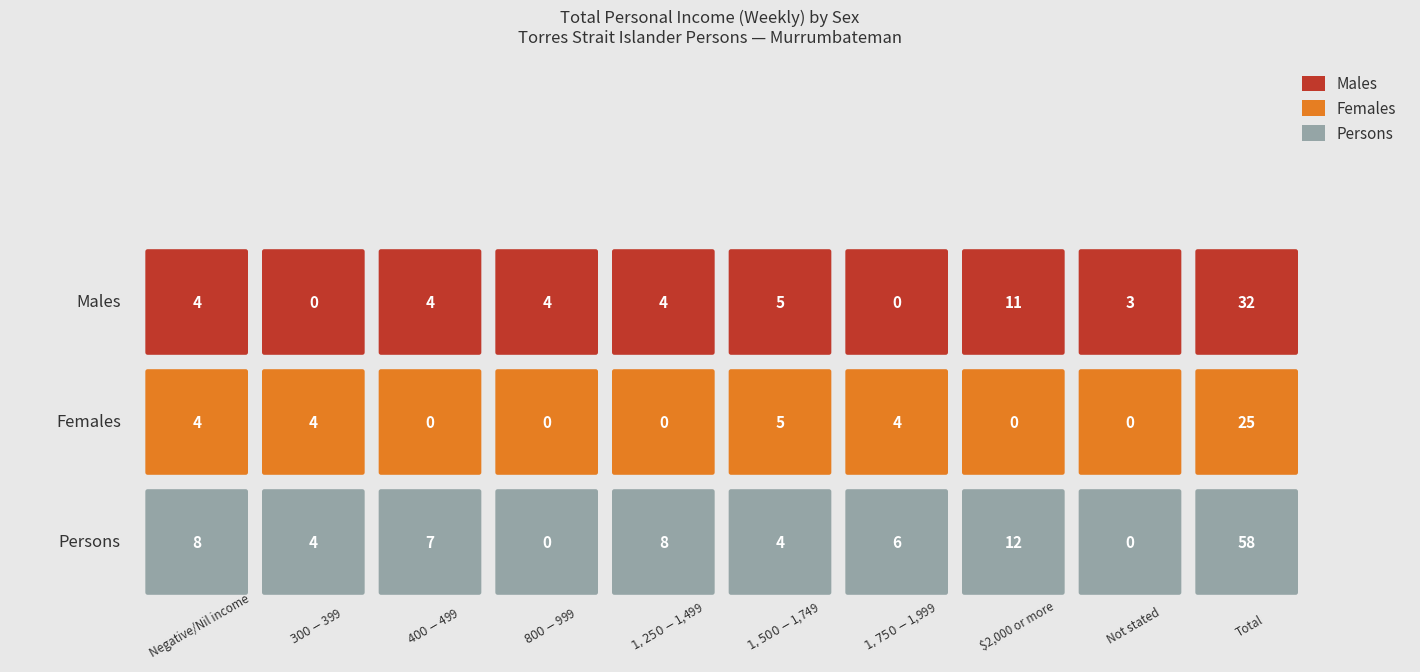

Count the number of data series in this chart.

3